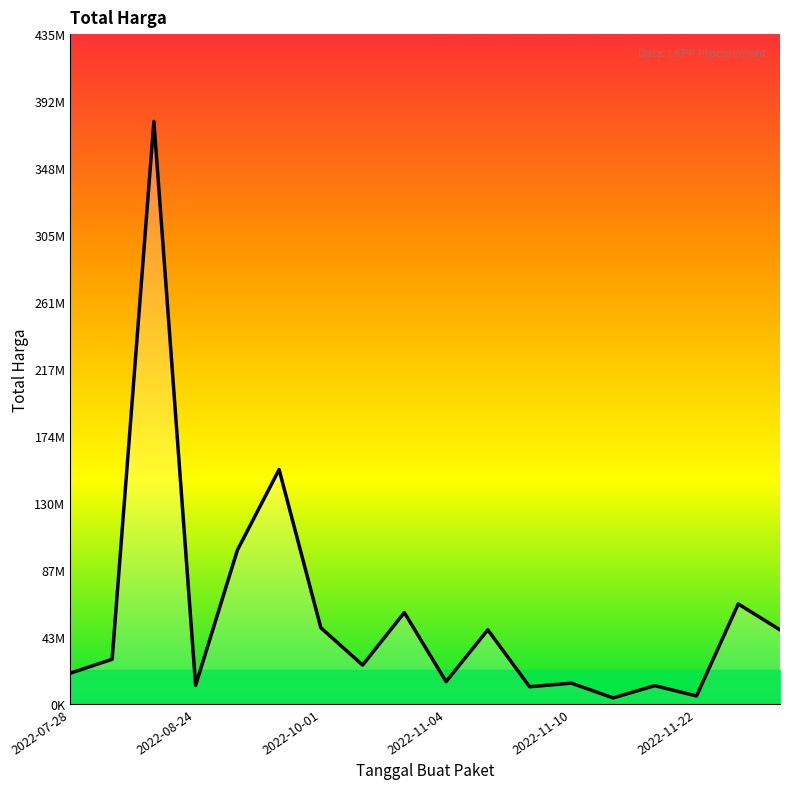

What is the smallest value displayed?

3825000